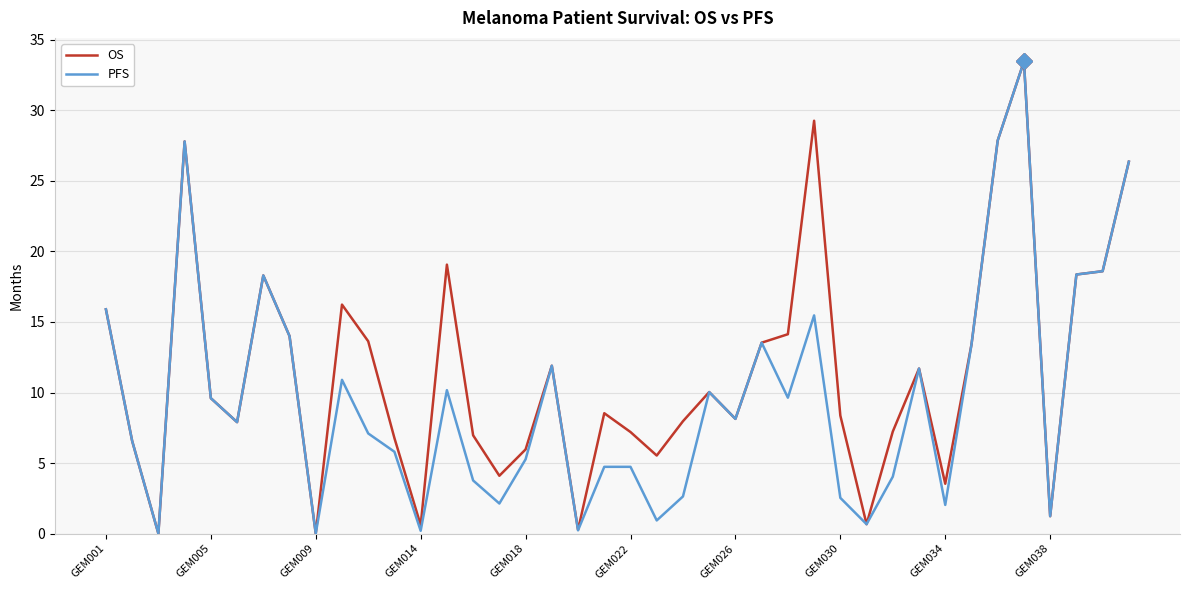

What is the greatest value displayed?

33.5